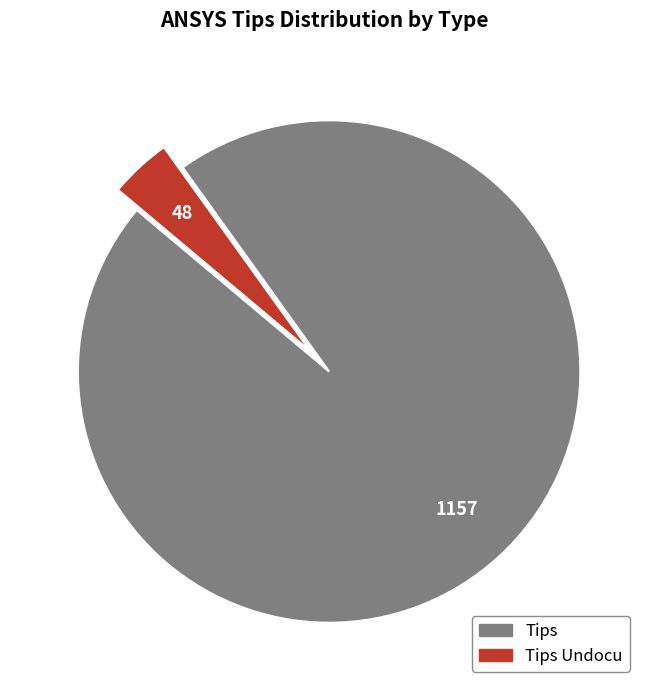

Does any single category account for the majority?

Yes